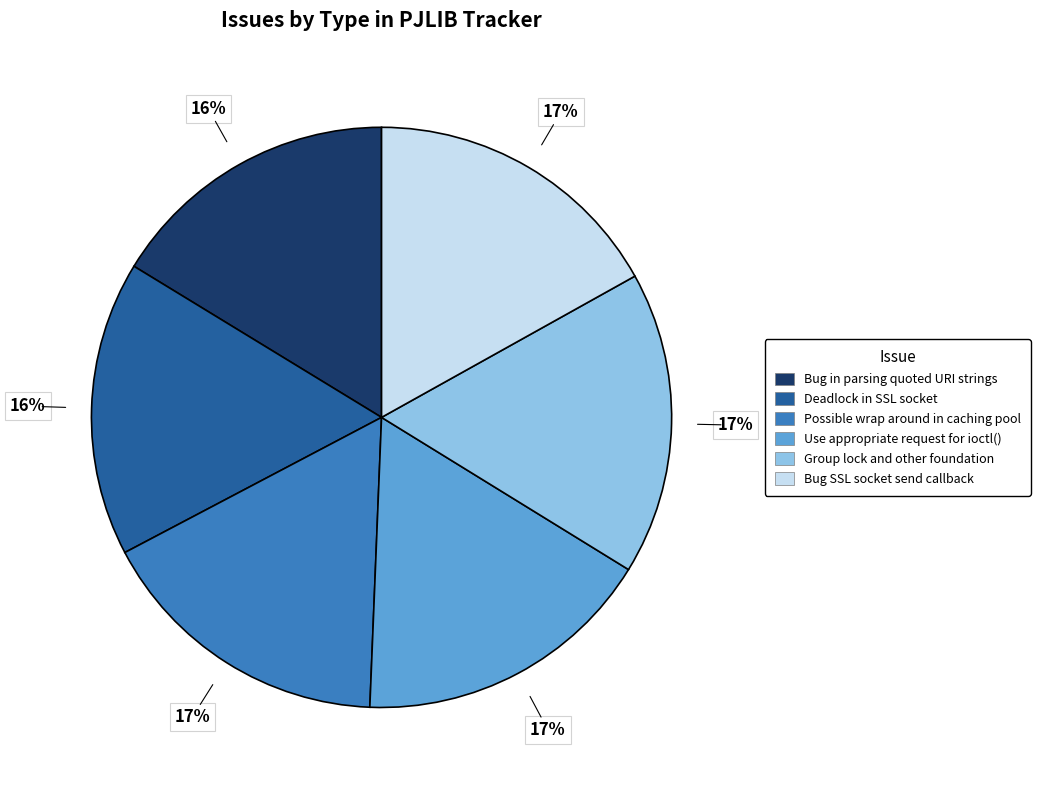

Combined, do Bug in parsing quoted URI strings and Bug SSL socket send callback account for over 50%?

No